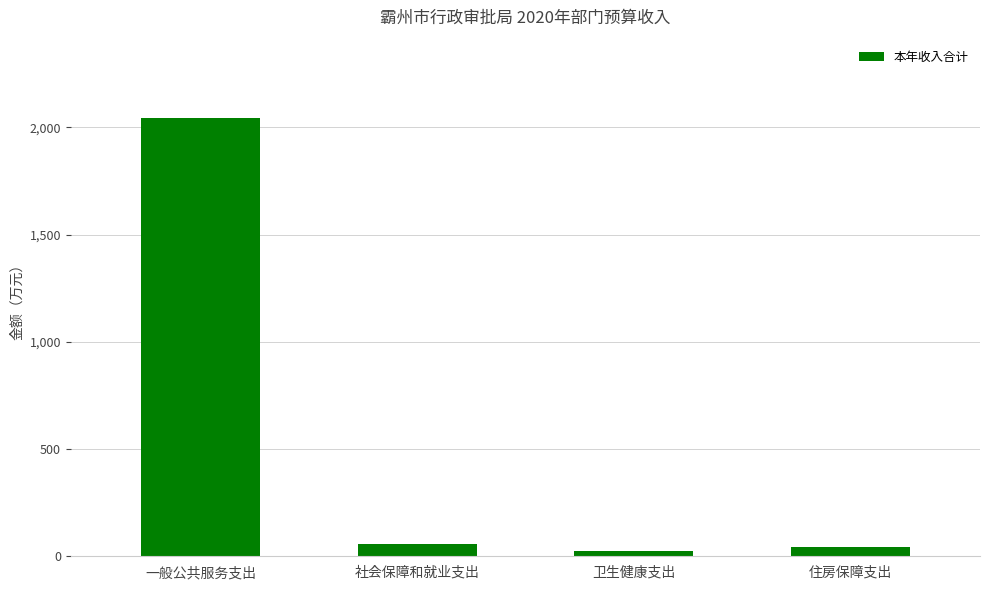

What is the value of the 3rd bar from the left?

25.2